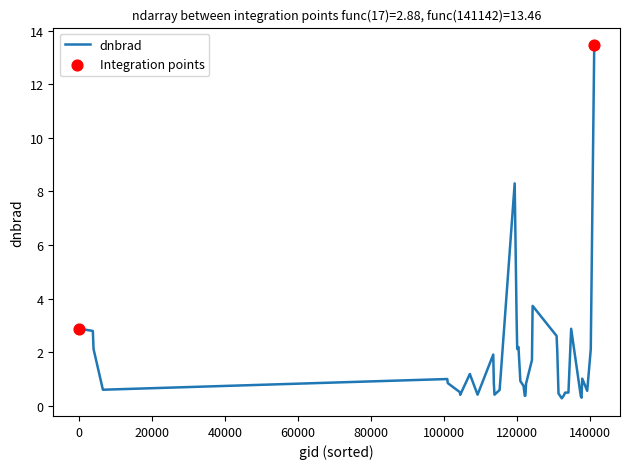

What is the difference between the maximum and minimum values?

13.2